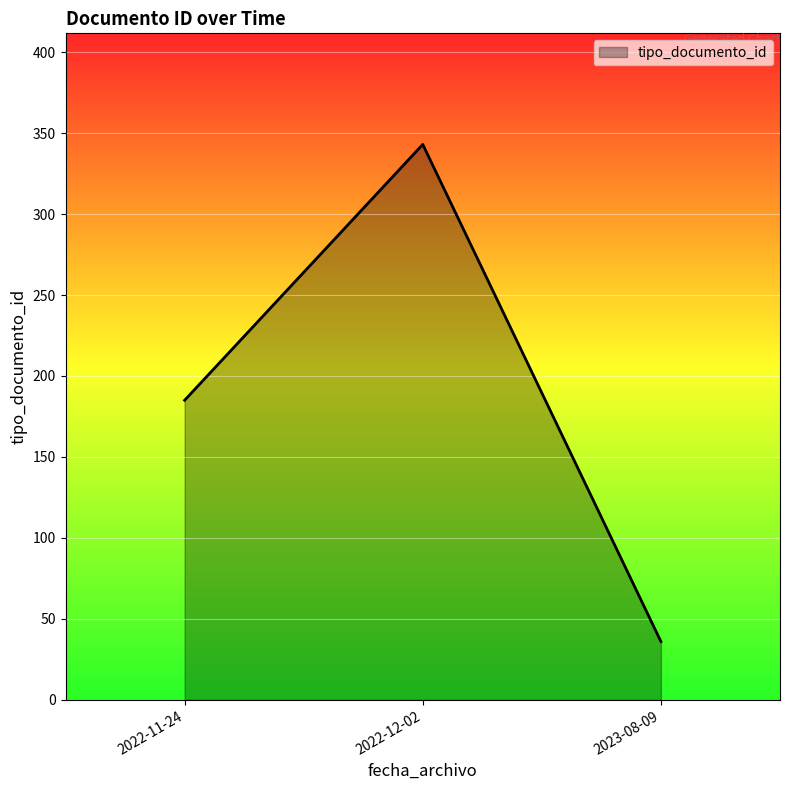

Between 2022-11-24 and 2023-08-09, which is larger?

2022-11-24